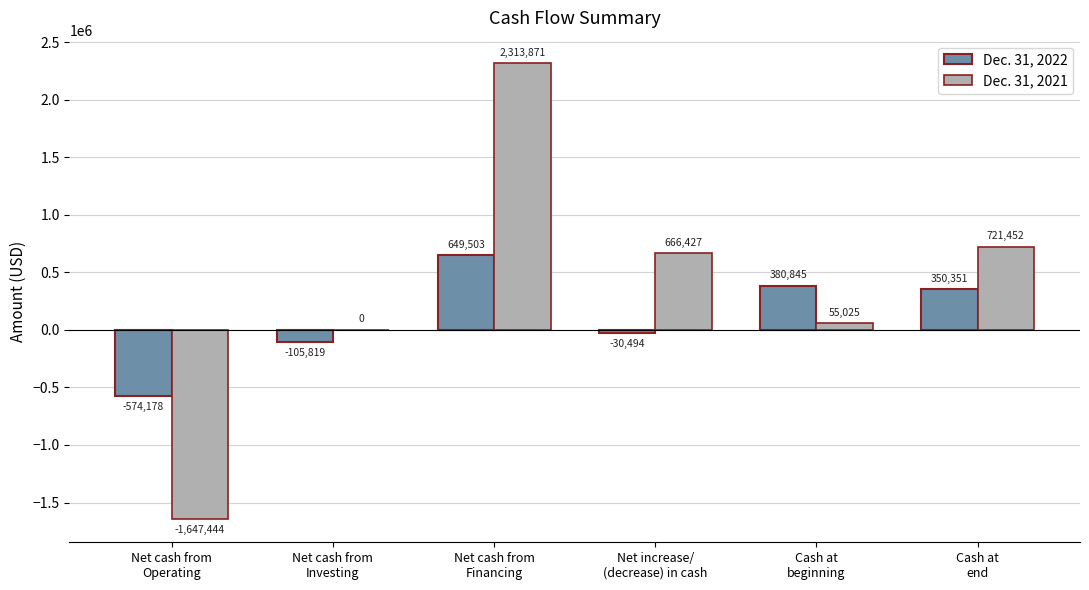

Is the value of Dec. 31, 2021 at Net increase/
(decrease) in cash greater than the value of Dec. 31, 2022 at Cash at
end?

Yes